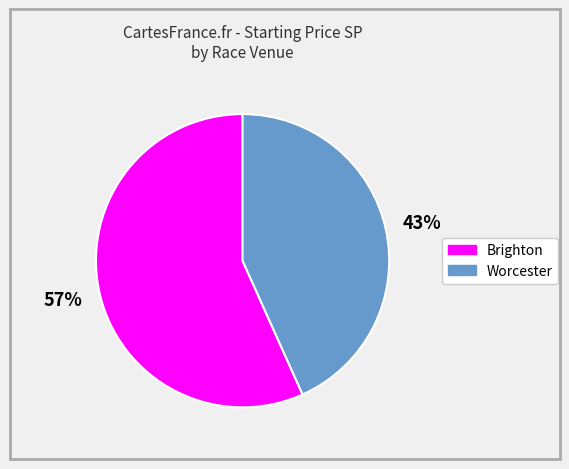

Is there any slice that represents more than half of the pie?

Yes